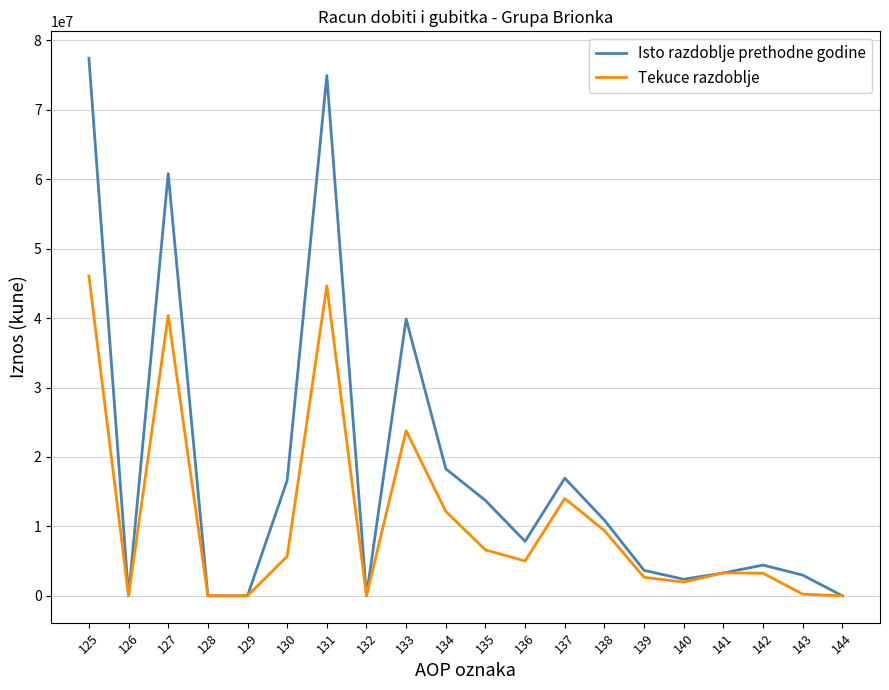

In Tekuce razdoblje, how many points are higher than both neighbors (excluding endpoints)?

5